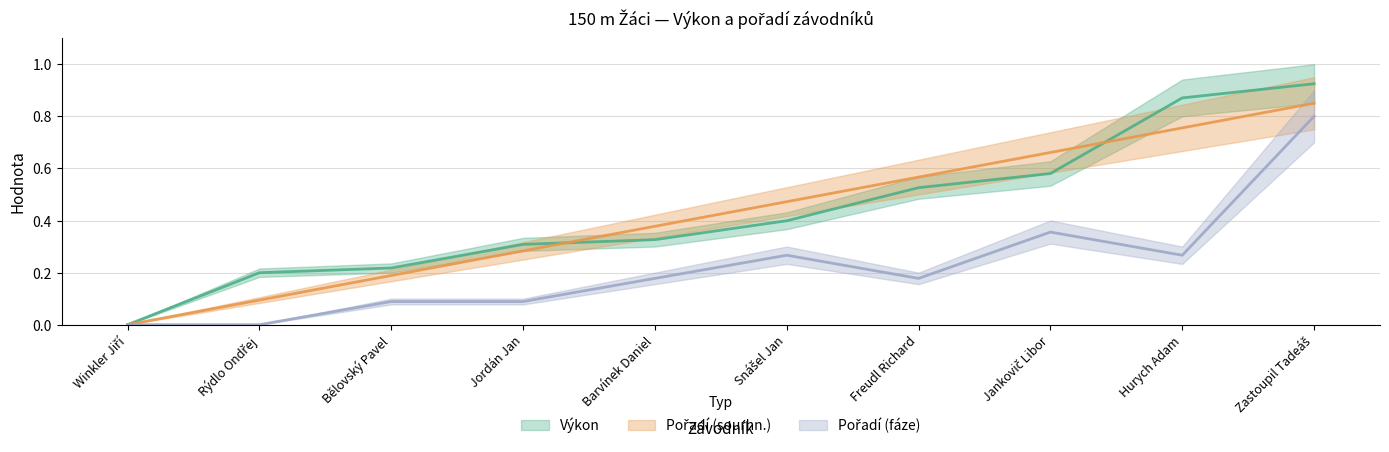

At which category does the chart reach its minimum across all series?

Winkler Jiří